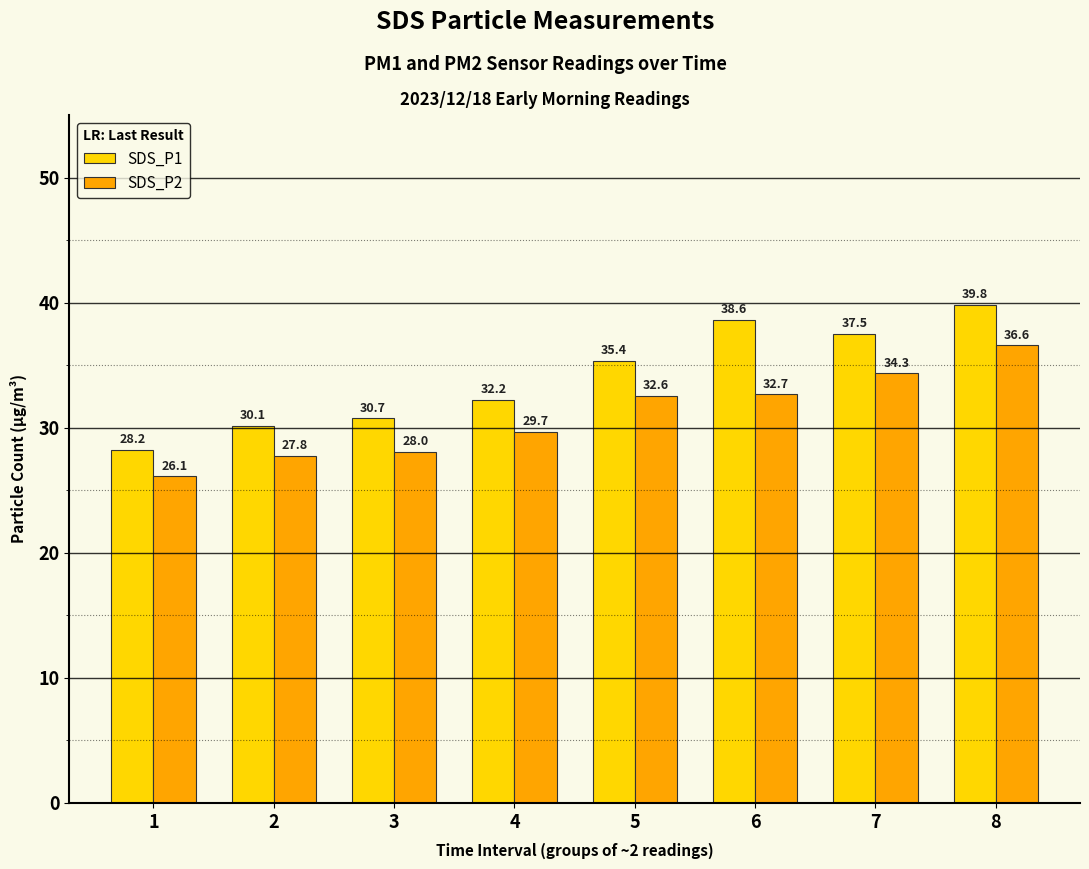

Which series has the widest spread of values?

SDS_P1